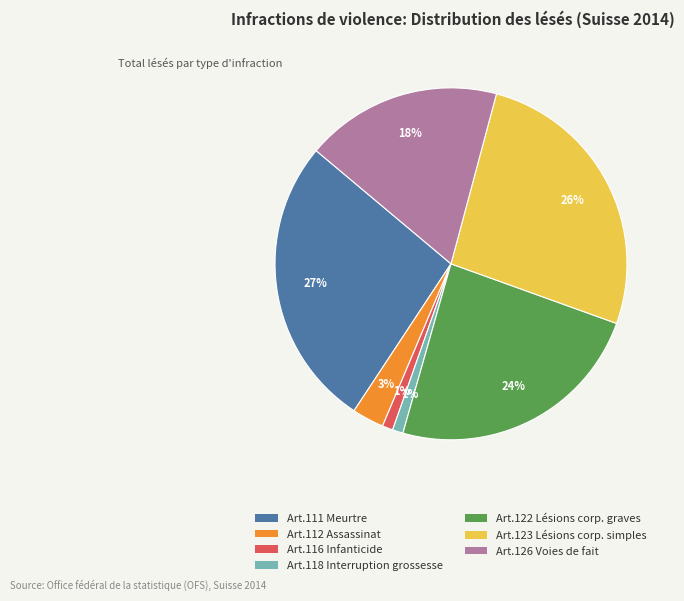

Is Art.112 Assassinat the majority of the pie?

No